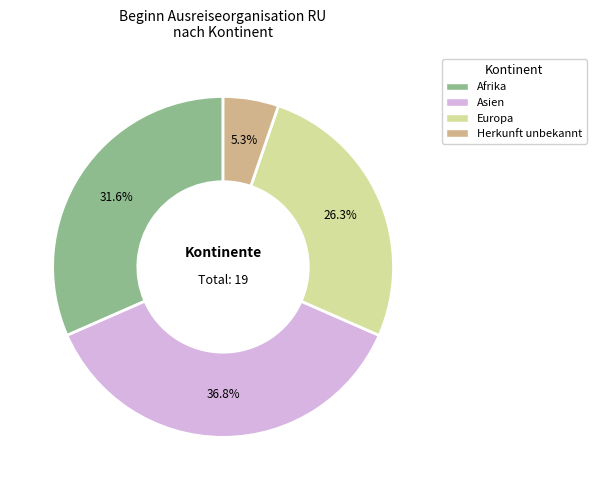

Is there any slice that represents more than half of the pie?

No